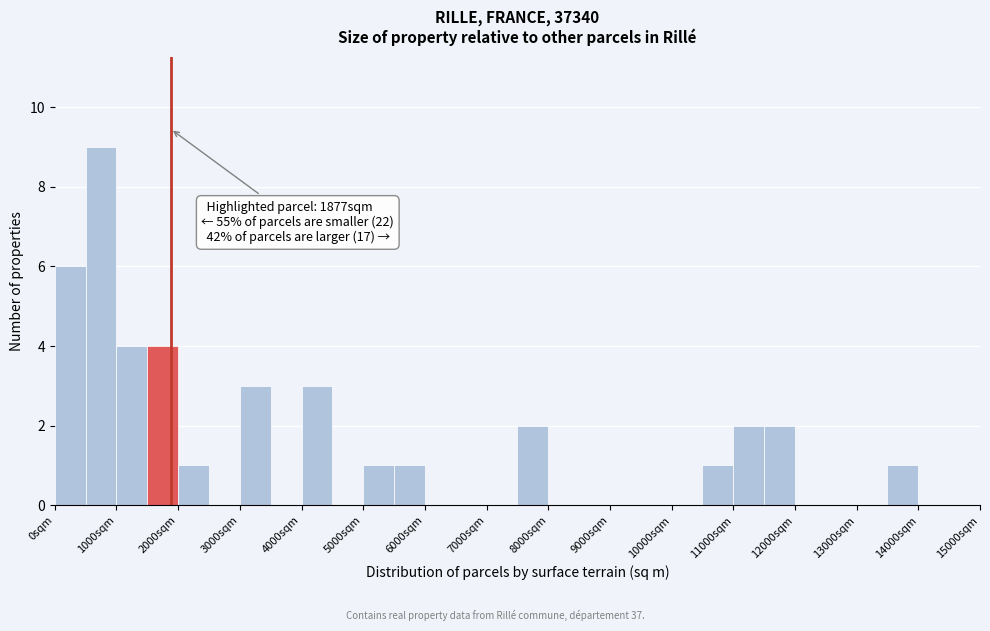

Over which range of the x-axis is the bar tallest?

500 to 1000